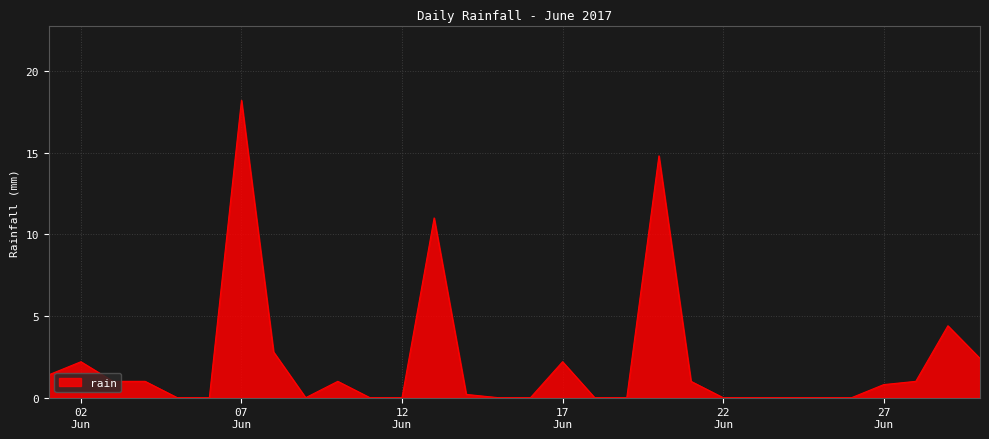

How many distinct data groups are displayed?

1